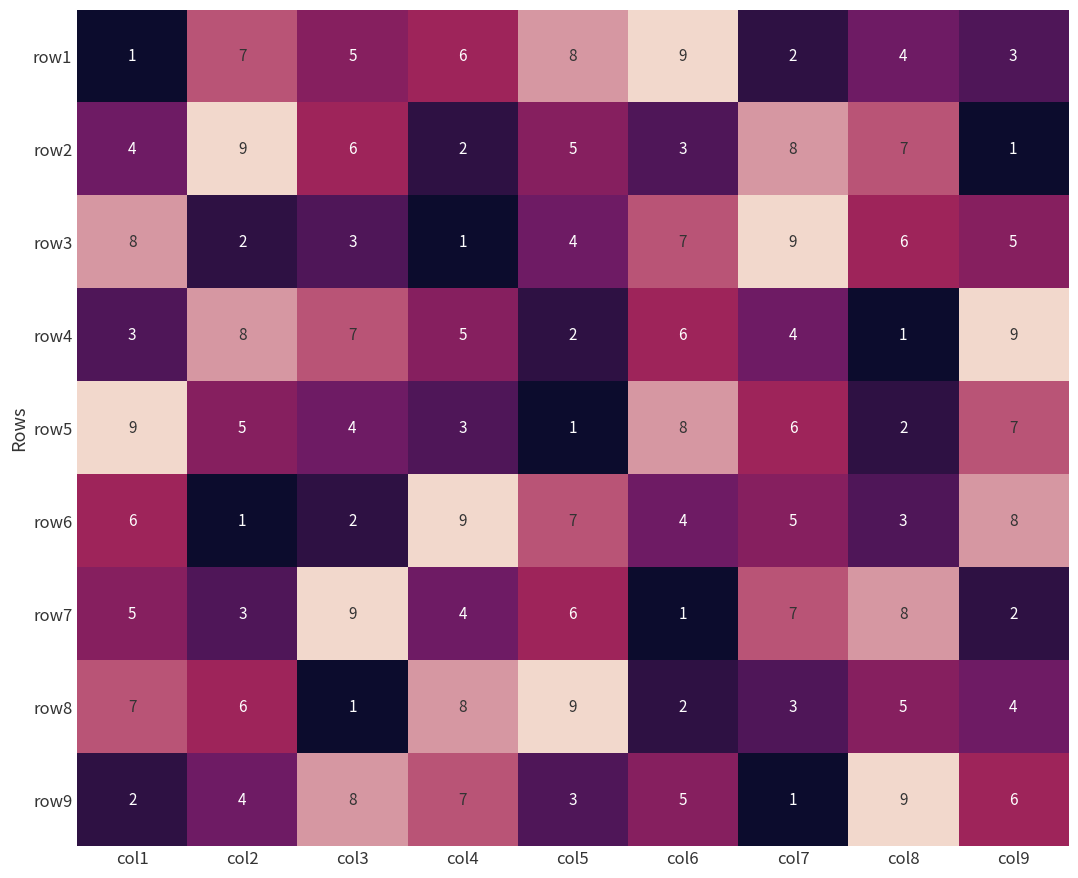

True or false: row2 has a value of 8 at col7.

True